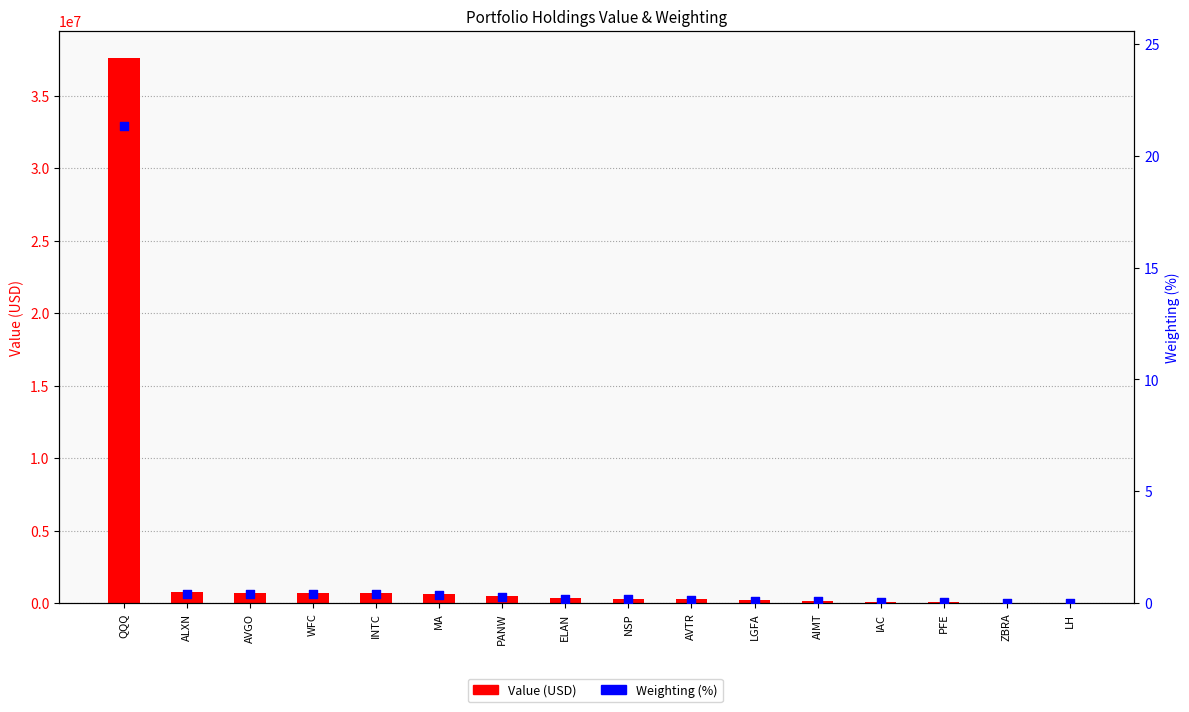

Which series has the widest spread of Y values?

Value